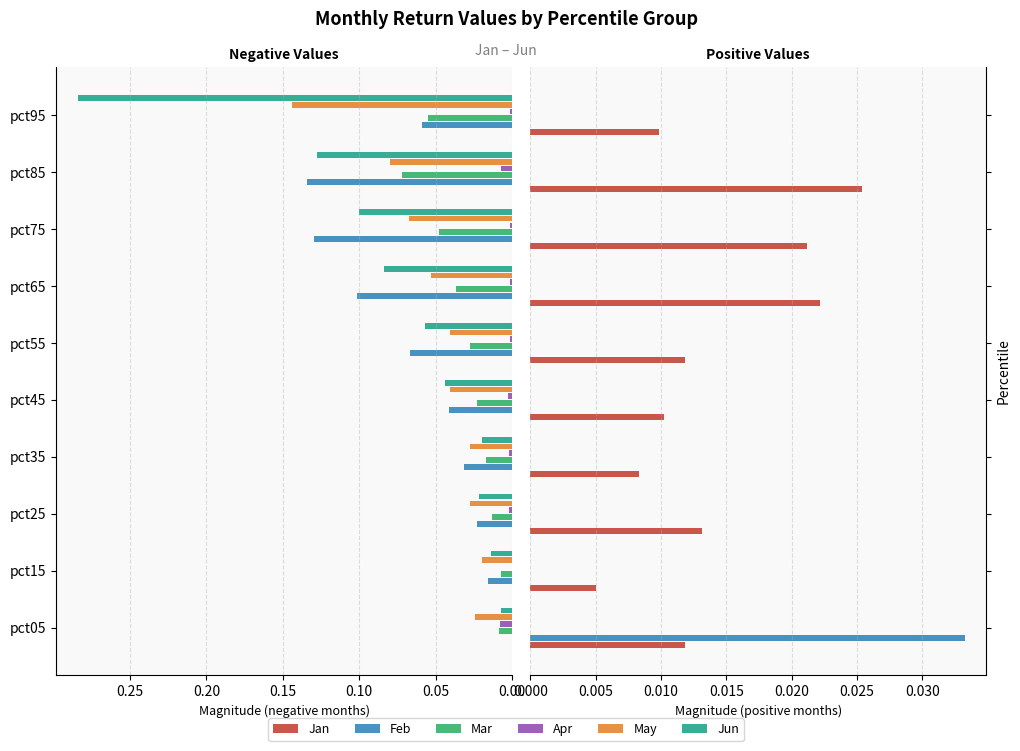

Reading left to right, what are all the values shown in this chart?

Jan: 0.0	0.0	0.0	0.0	0.0	0.0	0.0	0.0	0.0	0.0
Feb: 0.0	0.0	0.0	0.0	0.0	0.0	0.0	0.0	0.0	0.0
Mar: 0.1	0.1	0.1	0.1	0.1	0.1	0.1	0.1	0.1	0.1
Apr: 0.1	0.1	0.1	0.1	0.1	0.1	0.1	0.1	0.1	0.1
May: 0.1	0.1	0.1	0.1	0.1	0.1	0.1	0.1	0.1	0.1
Jun: 0.1	0.1	0.1	0.1	0.1	0.1	0.1	0.1	0.1	0.1